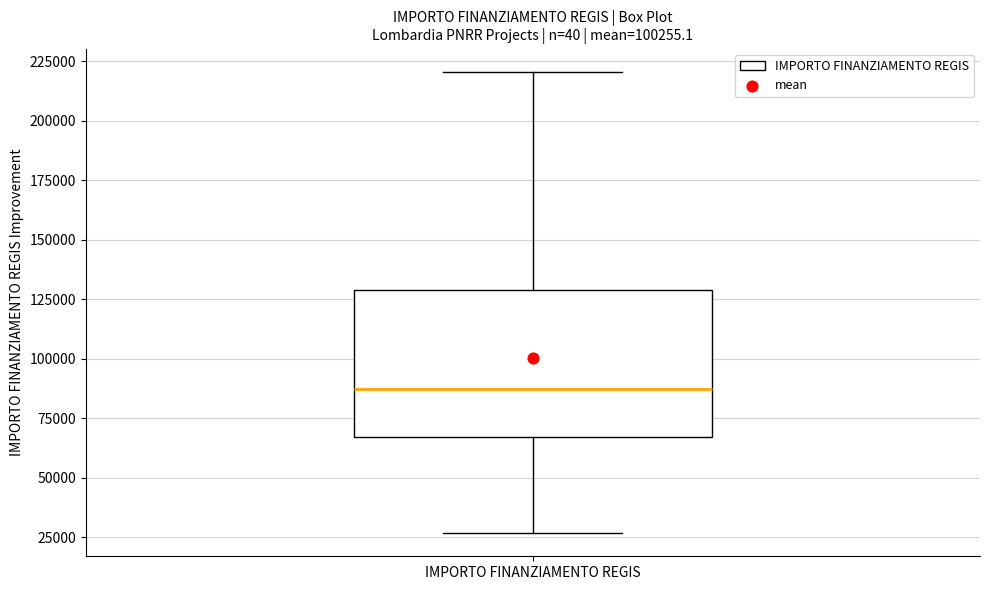

Transcribe this box plot: give where the median line is, the range the box spans, and where the two whiskers end, as read against the y-axis. The values are not printed on the chart, so give them approximately, as read against the axis.

median 85000, box 65000 to 130000, whiskers 25000 to 220000